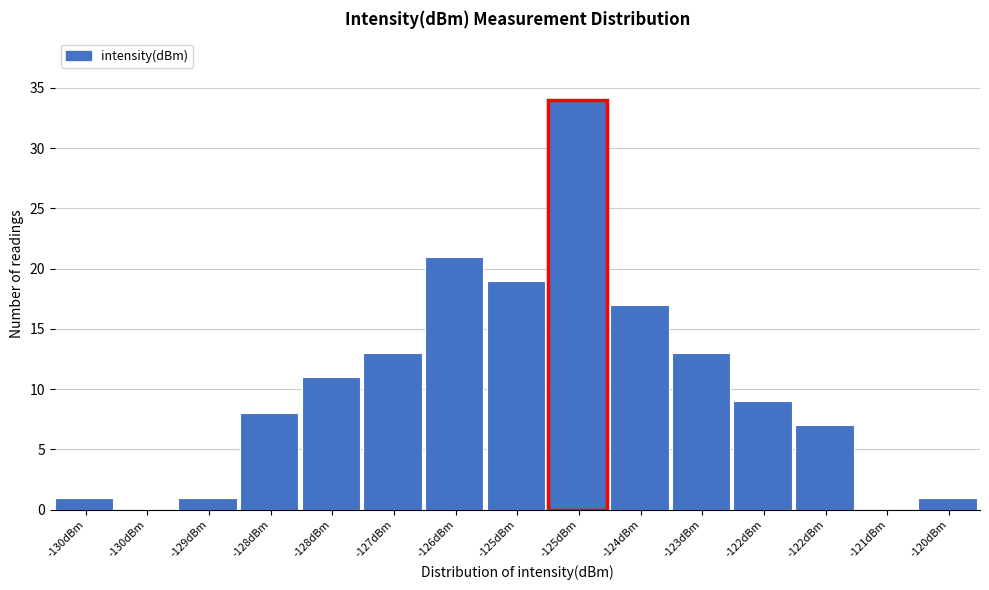

Are the bars horizontal?

No